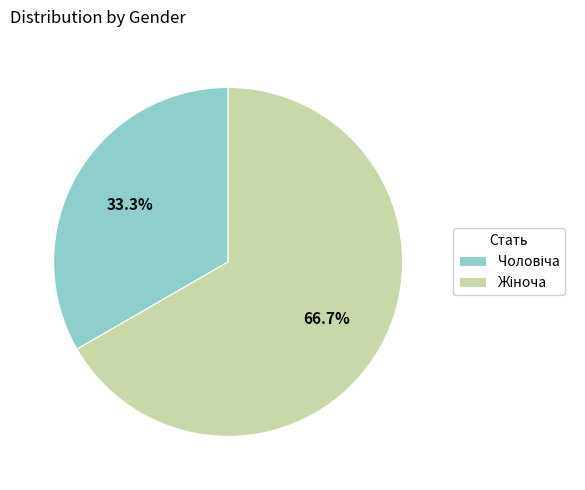

Does any single category account for the majority?

Yes